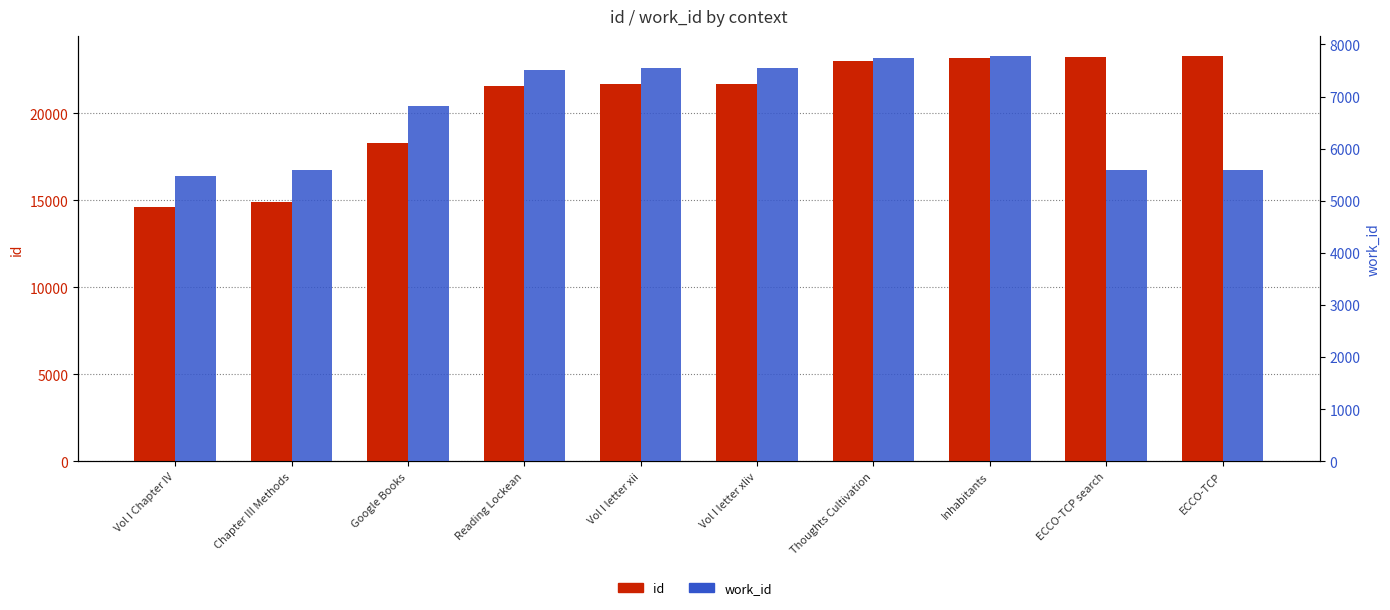

How many bars are there in total?

20